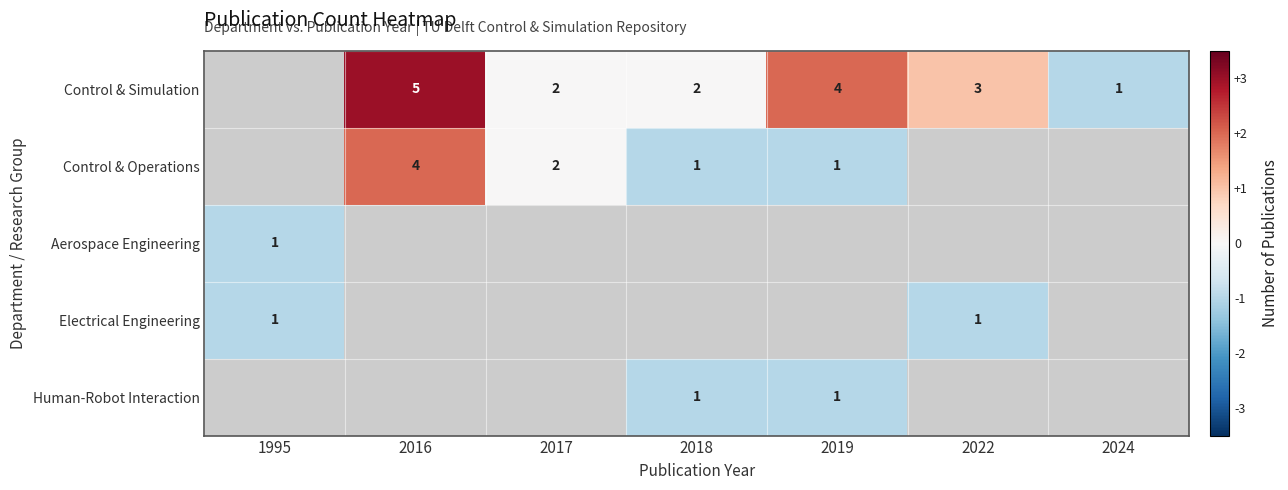

What is the maximum value shown in the chart?

3.0